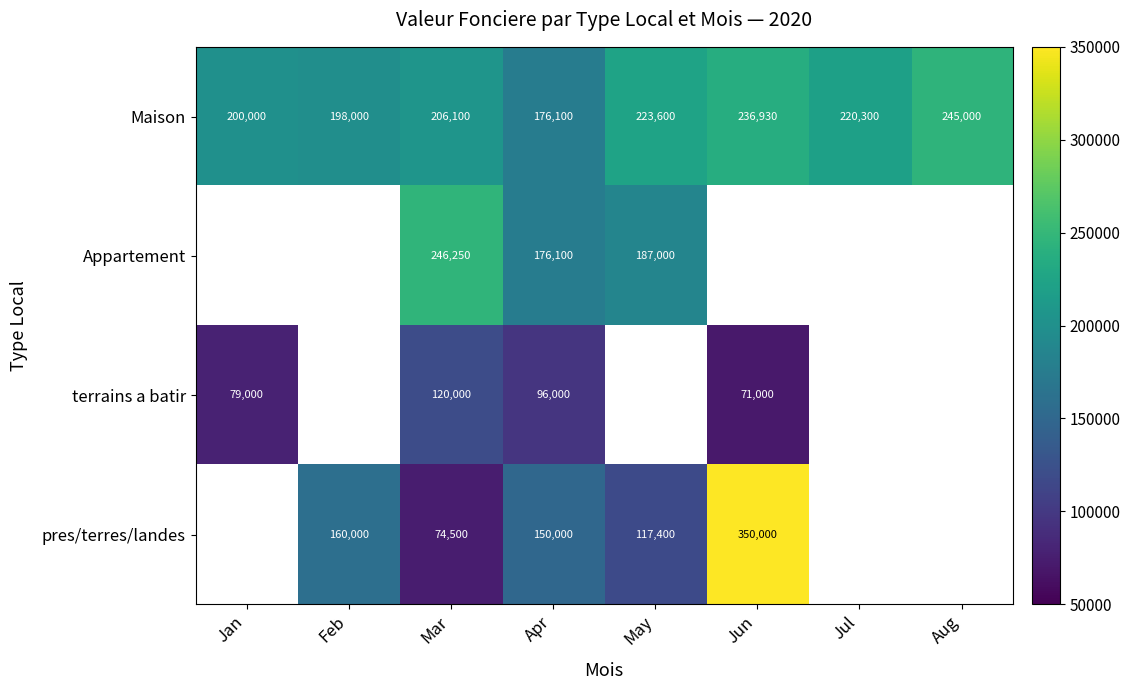

The value of pres/terres/landes at May is 117400. True or false?

True